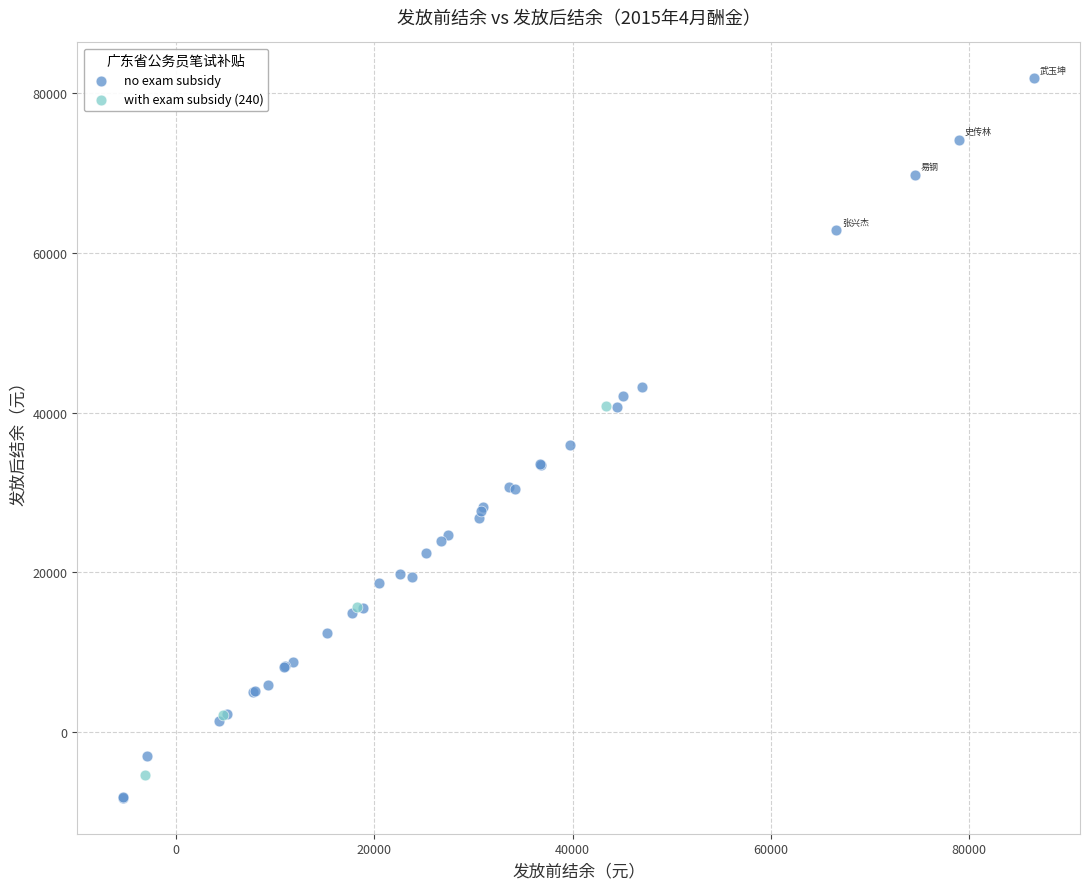

Which series reaches the maximum Y coordinate?

no exam subsidy